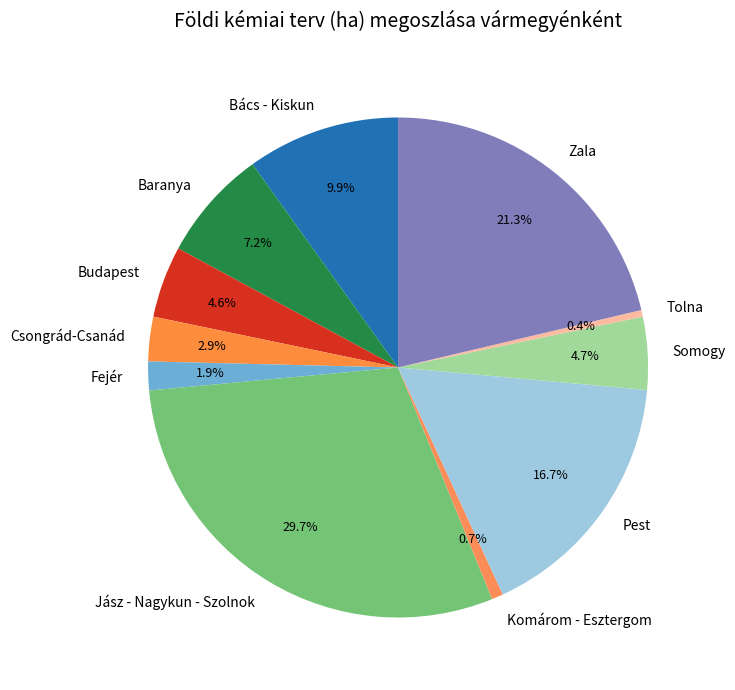

Does Zala account for over 50% of the chart?

No